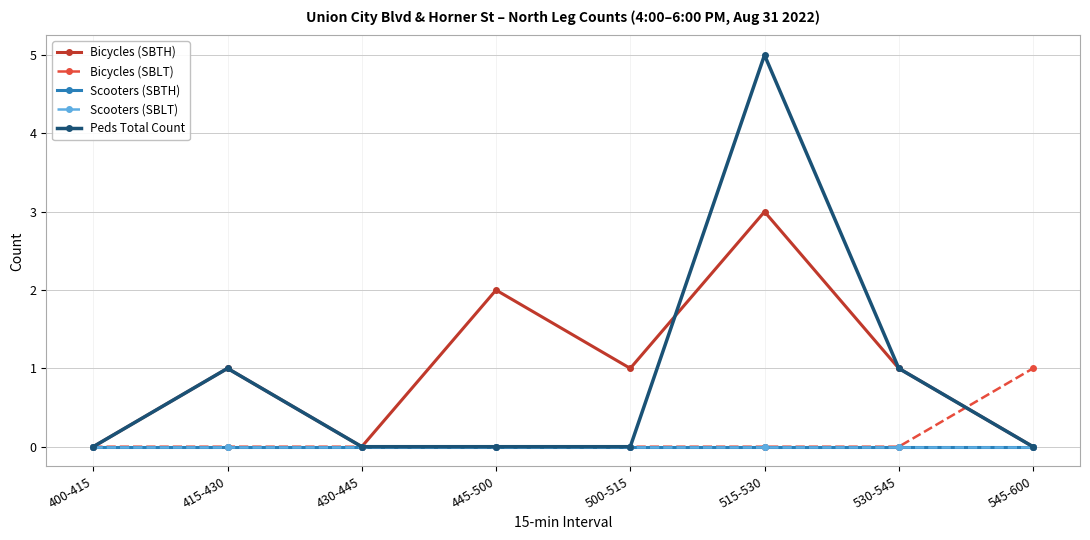

At which category is the sum across all series the highest?

515-530